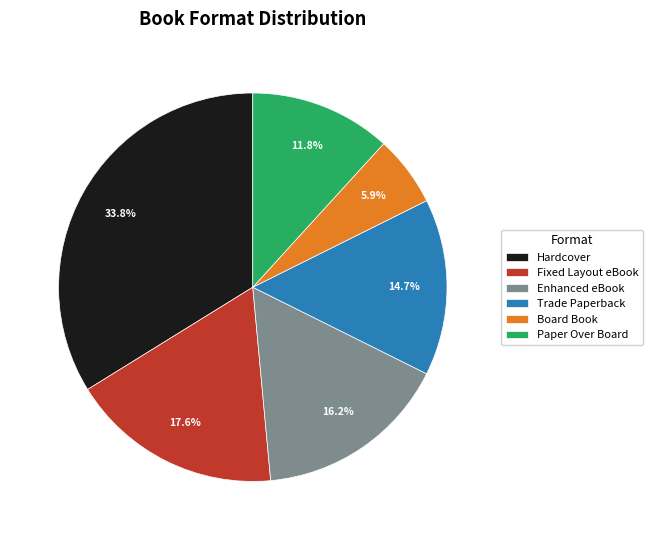

Is it true that Paper Over Board is 26% of the pie?

False